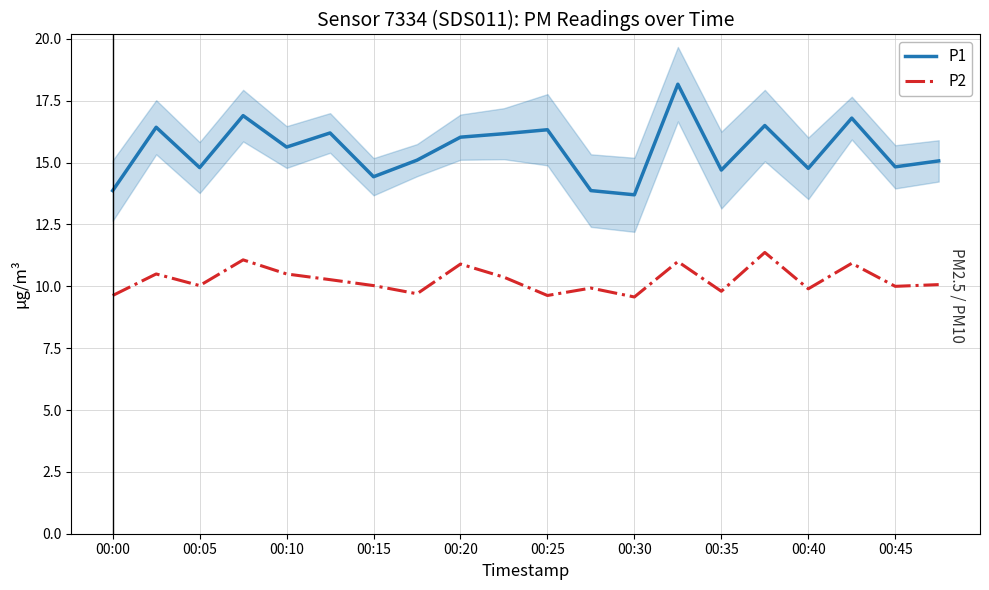

True or false: P1 and P2 intersect in this chart.

False